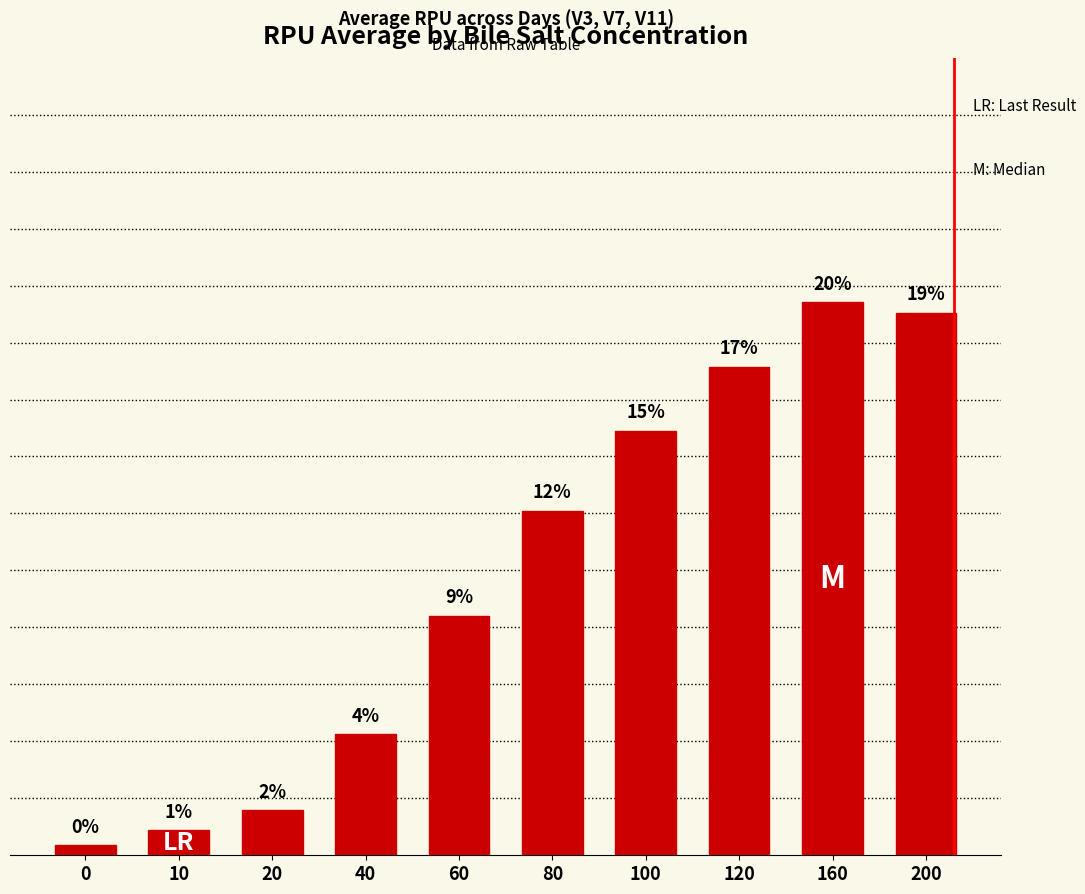

Are the bars horizontal?

No